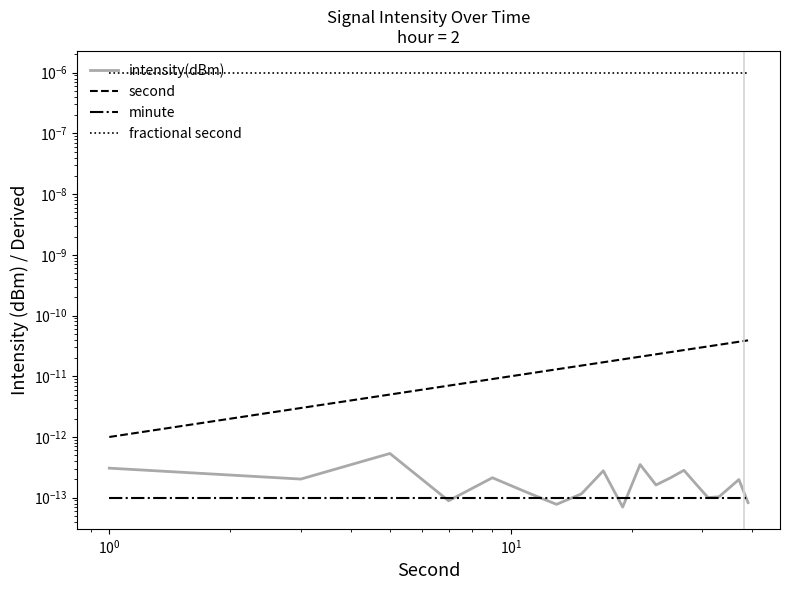

Is this an area chart (filled region under the line)?

No